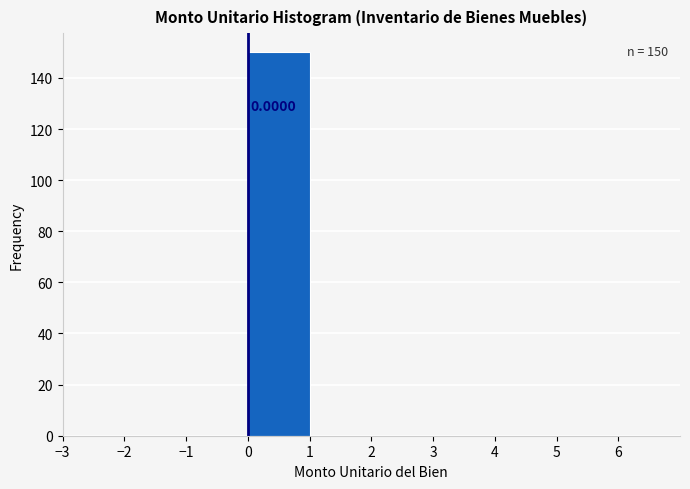

Over which range of the x-axis is the bar tallest?

0 to 1